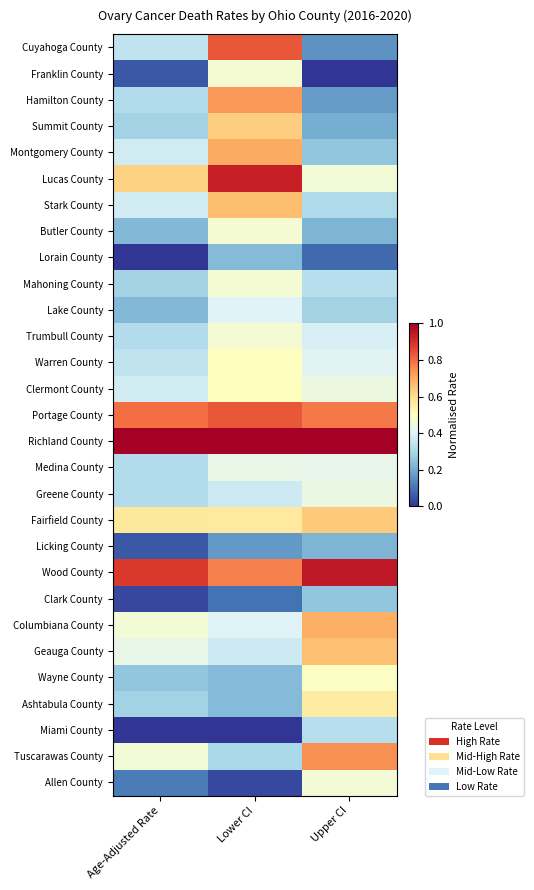

Which label corresponds to the largest value in the chart?

Age-Adjusted Rate